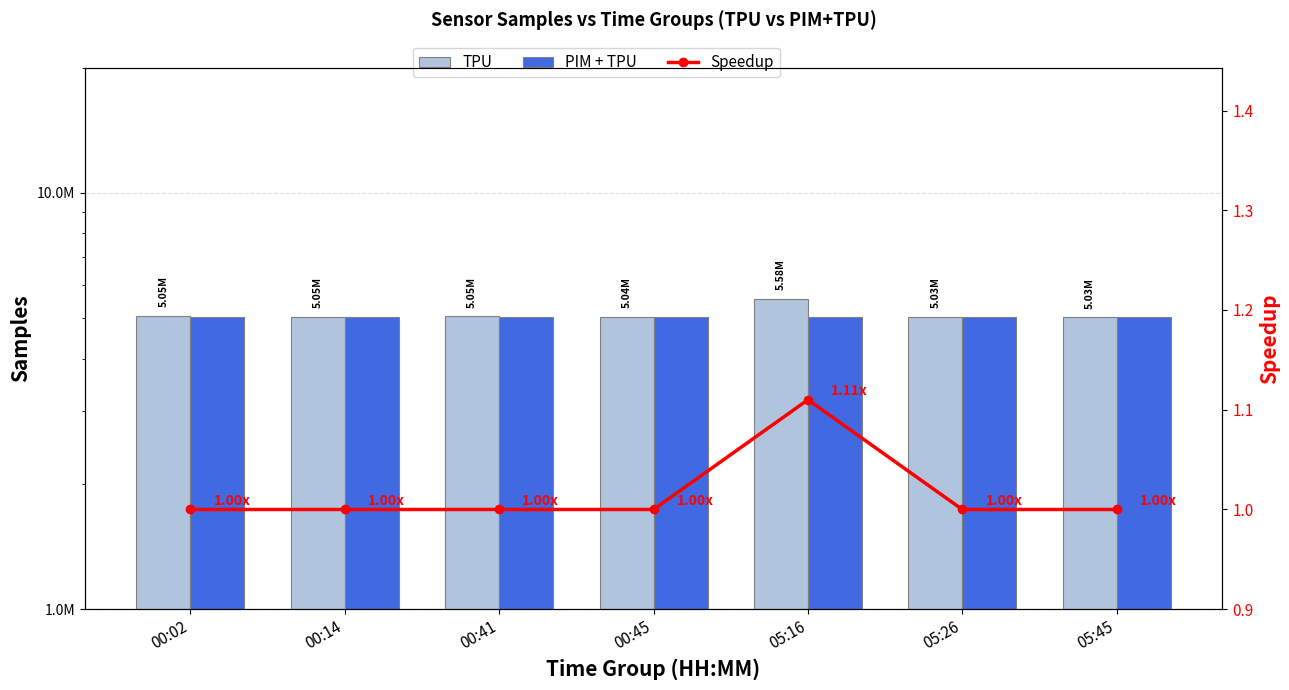

The TPU series shows 5054487.0 at 00:02. True or false?

True